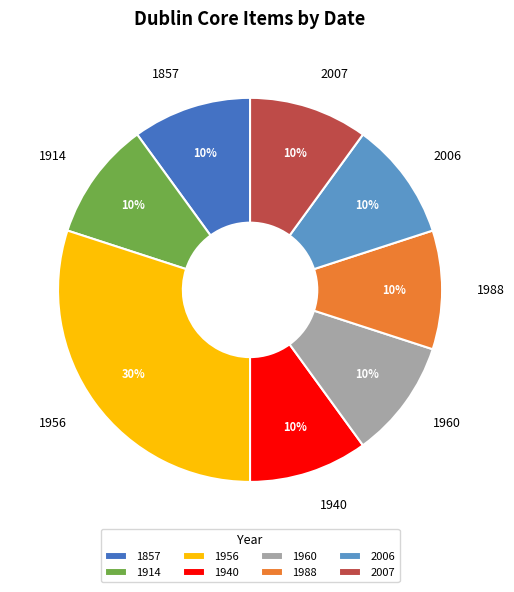

Which slice is the largest?

1956